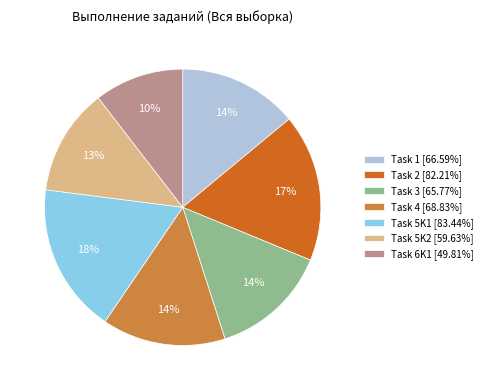

Is Task 3 [65.77%] the majority of the pie?

No